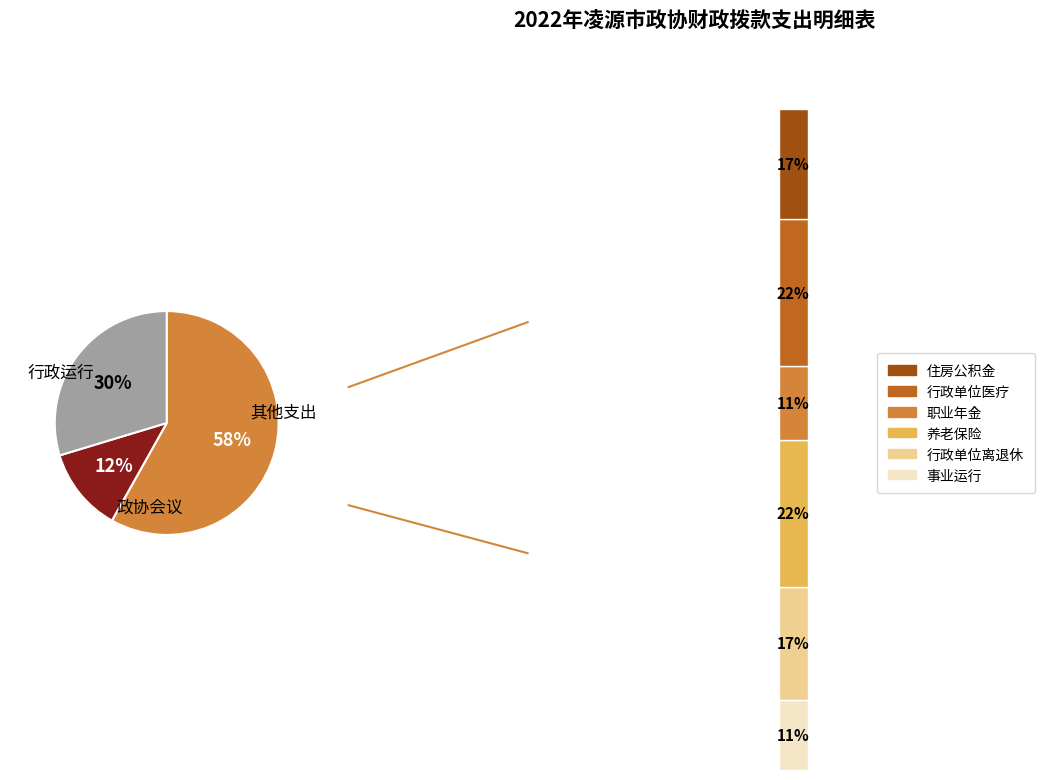

The 政协会议 slice represents 12% of the pie. True or false?

True